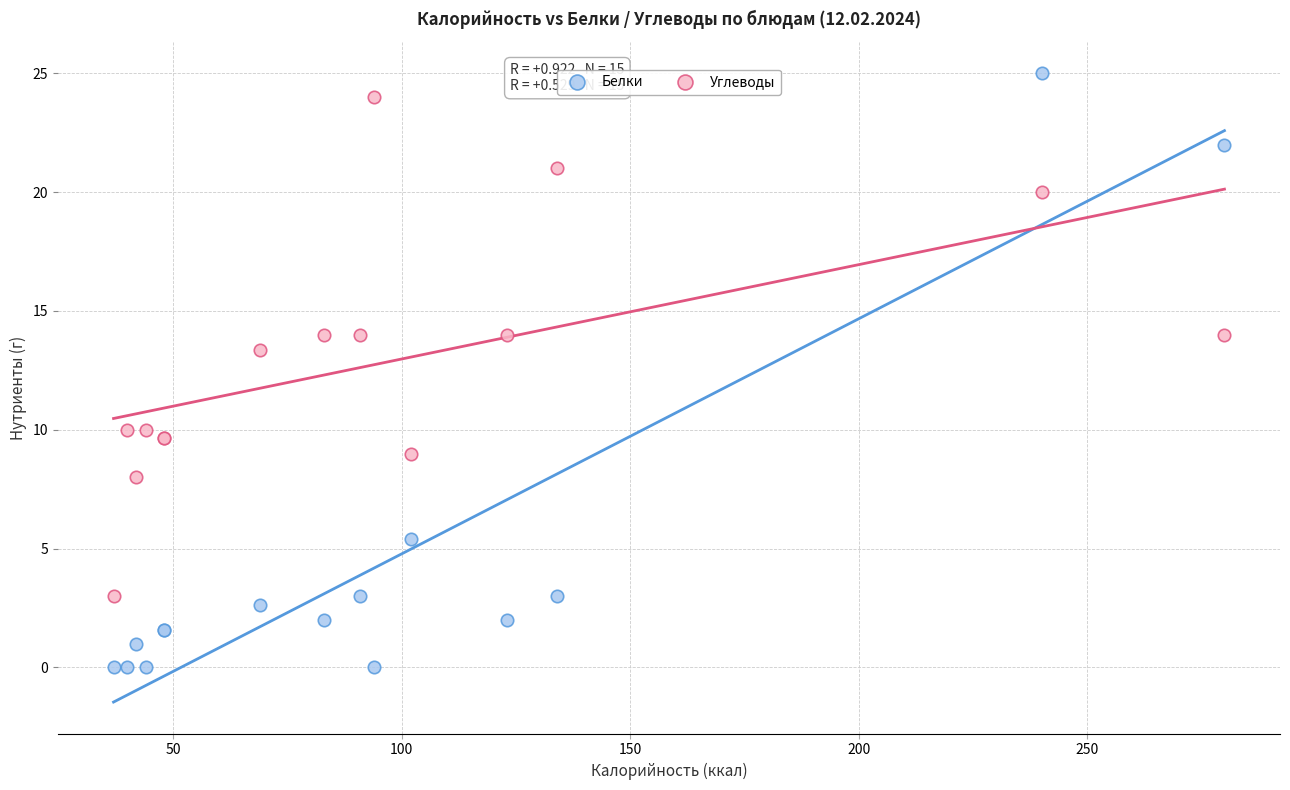

In the Белки series, what Y value is closest to 12?

5.4